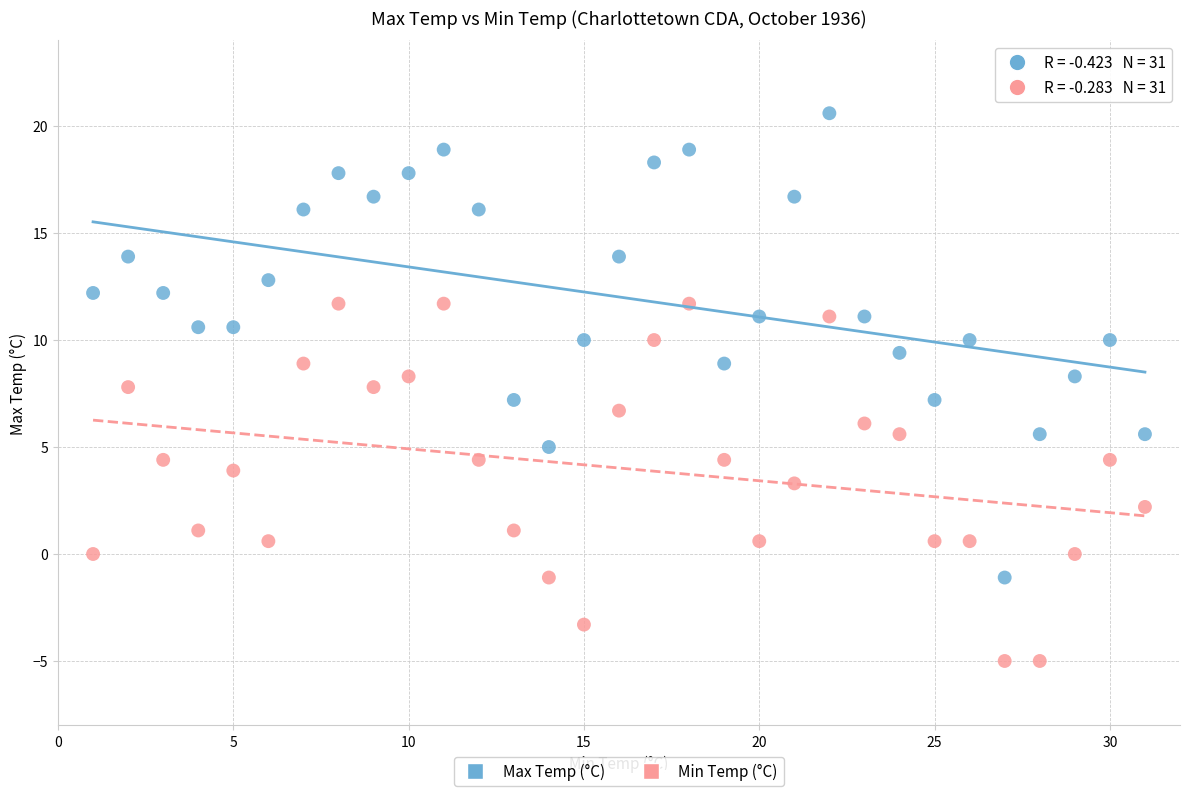

Which series contains the highest Y value?

Max Temp (°C)